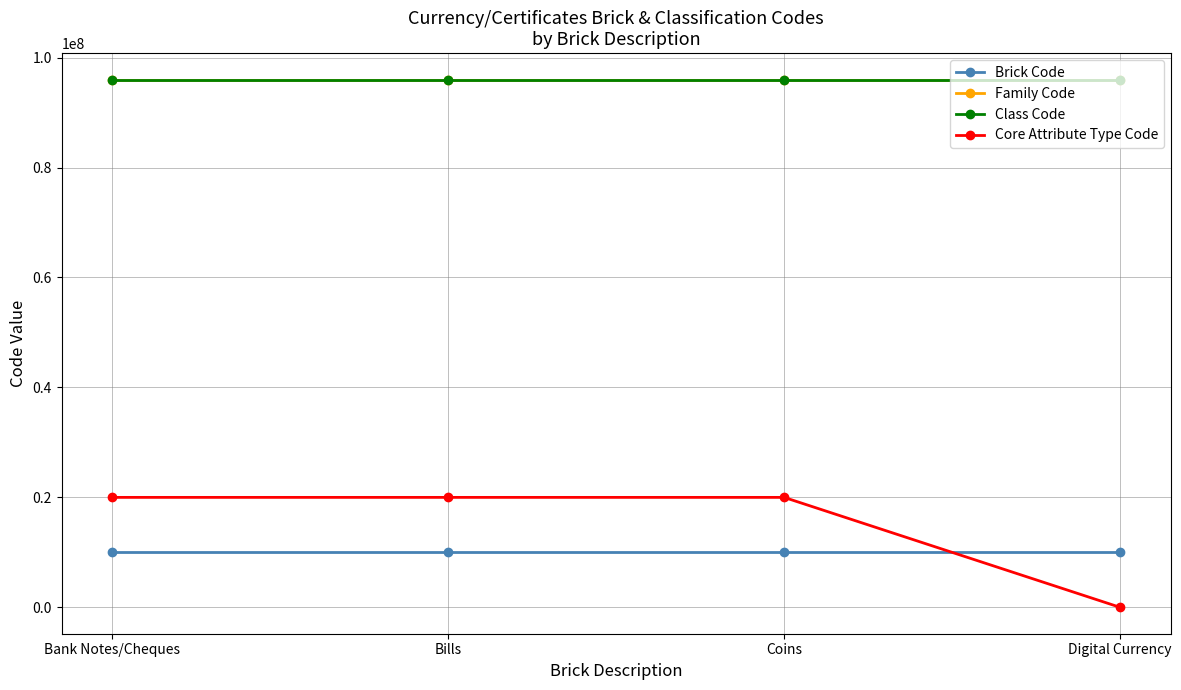

What is the total value across all series at Coins?

222028814